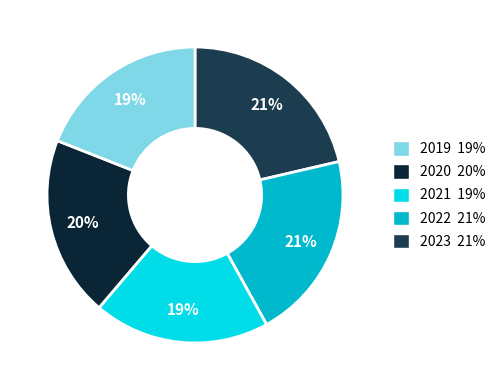

Which slice is the largest?

2023 uitvoering